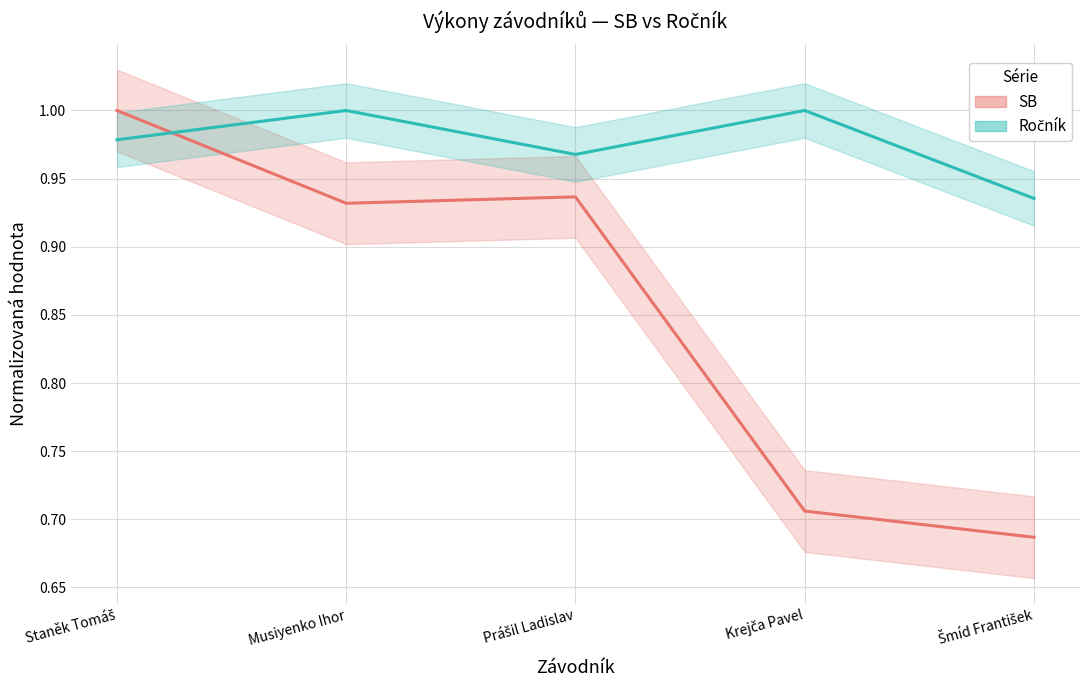

What are all the series names shown in the legend?

SB, Ročník